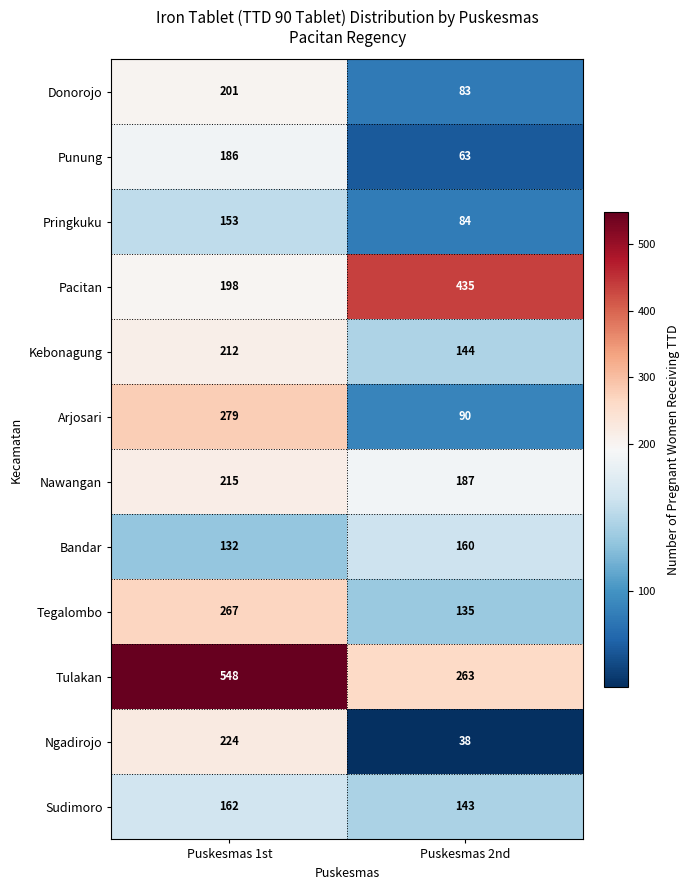

What value does the Sudimoro series have at Puskesmas 1st, to the nearest 5?

160